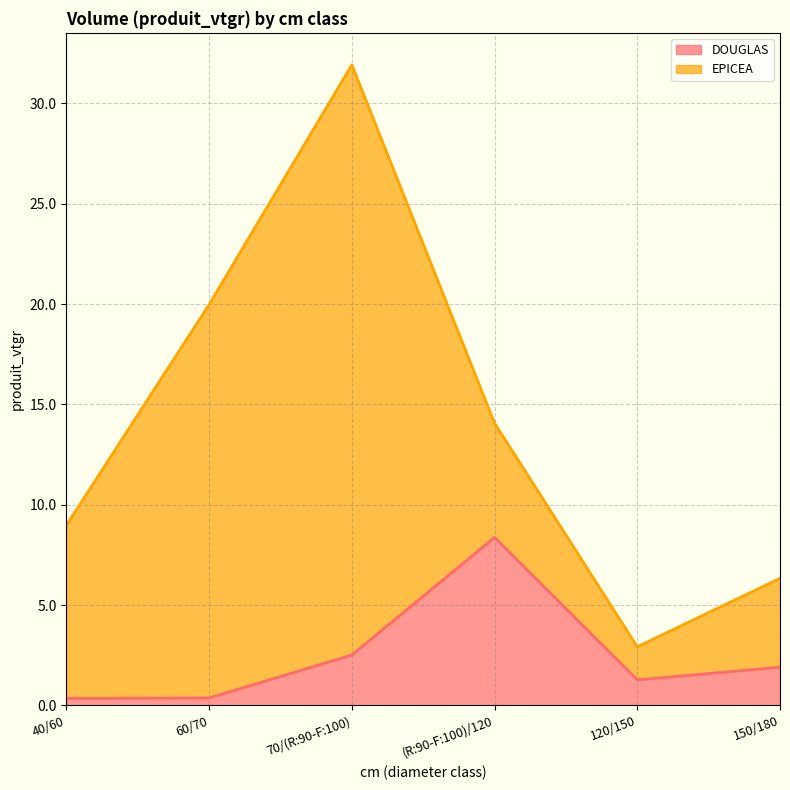

What is the difference between the values at 150/180 and 60/70?

1.5